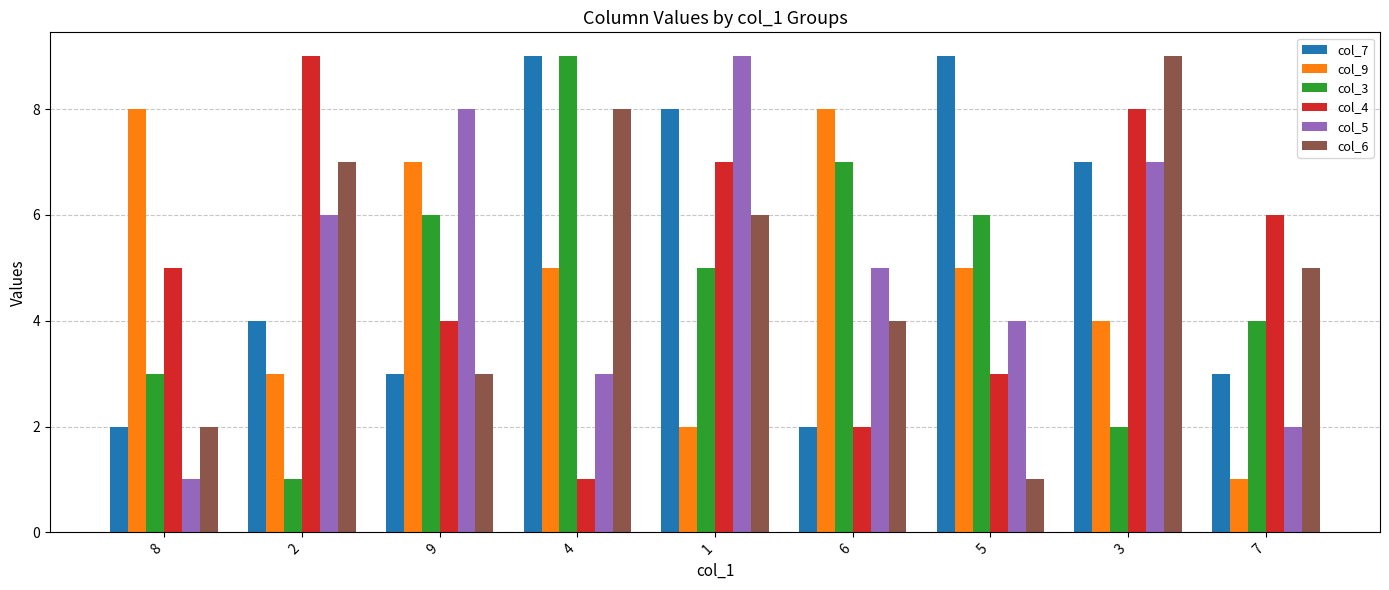

Rank the categories by col_4 value from lowest to highest.

4, 6, 5, 9, 8, 7, 1, 3, 2